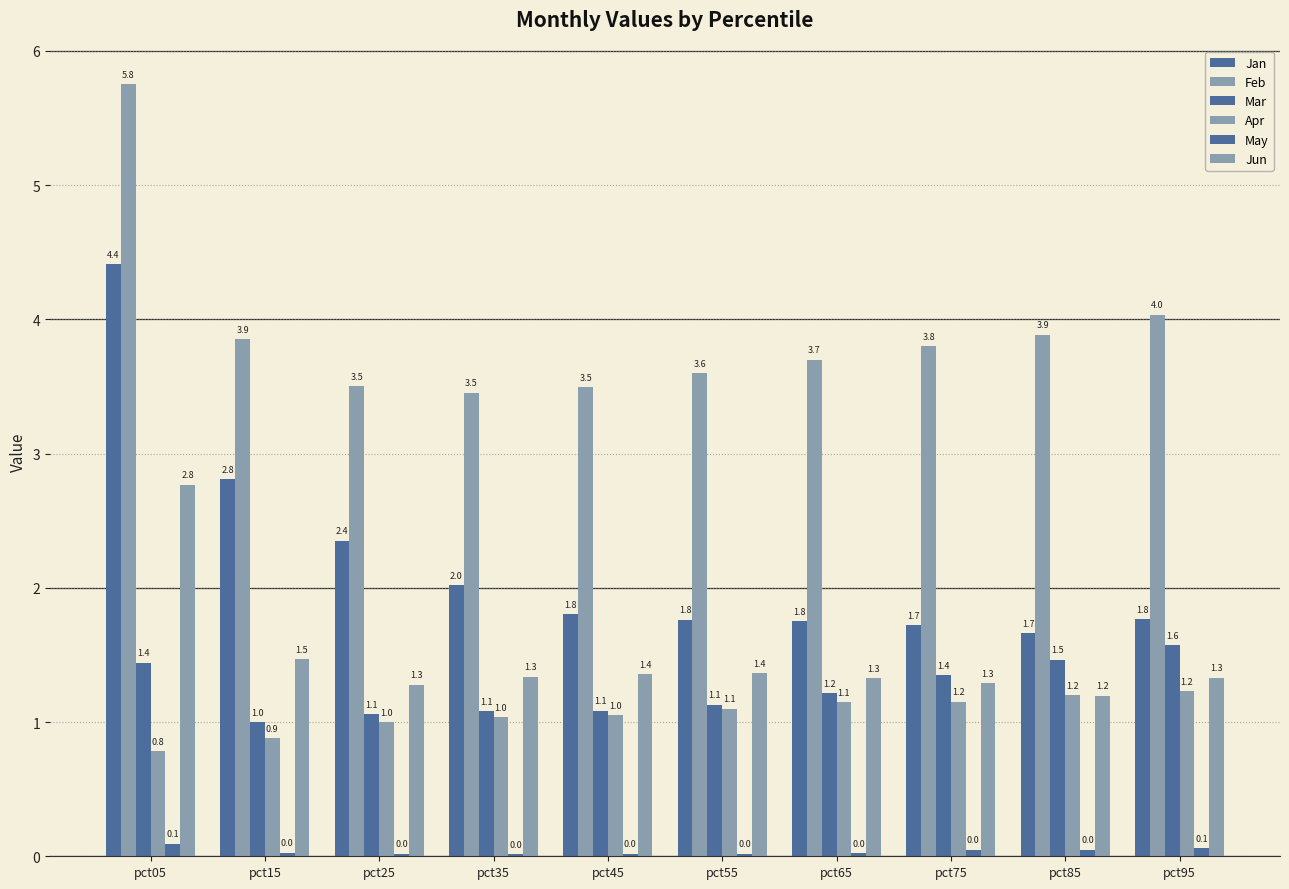

At how many categories does at least one series exceed 3?

10